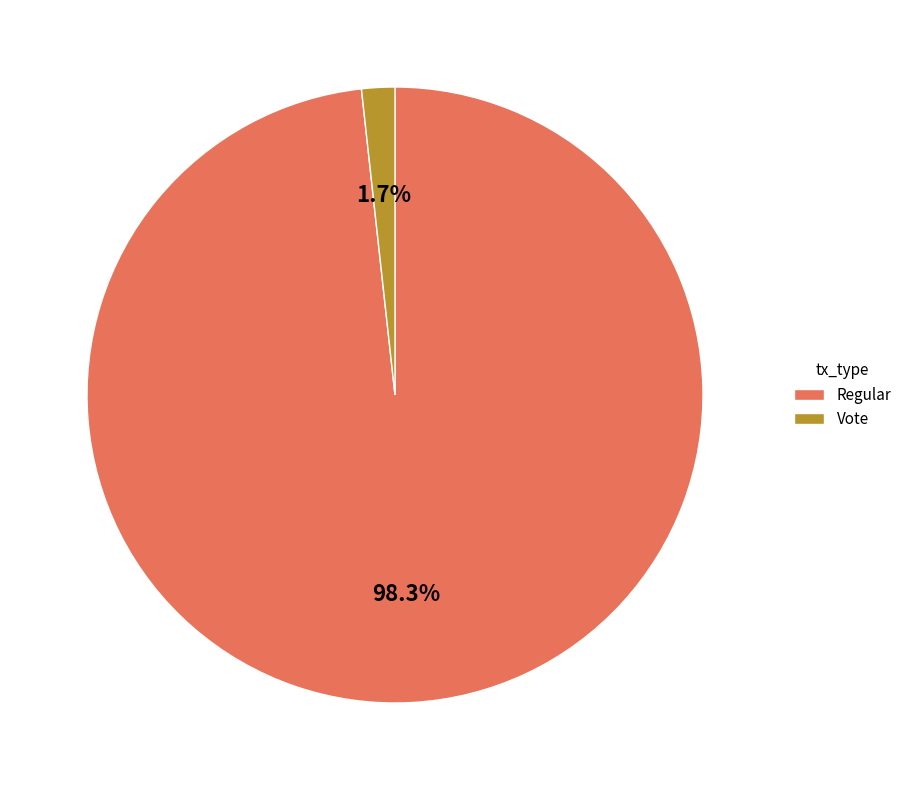

To the nearest percent, what is the combined percentage of Vote and Regular?

100%